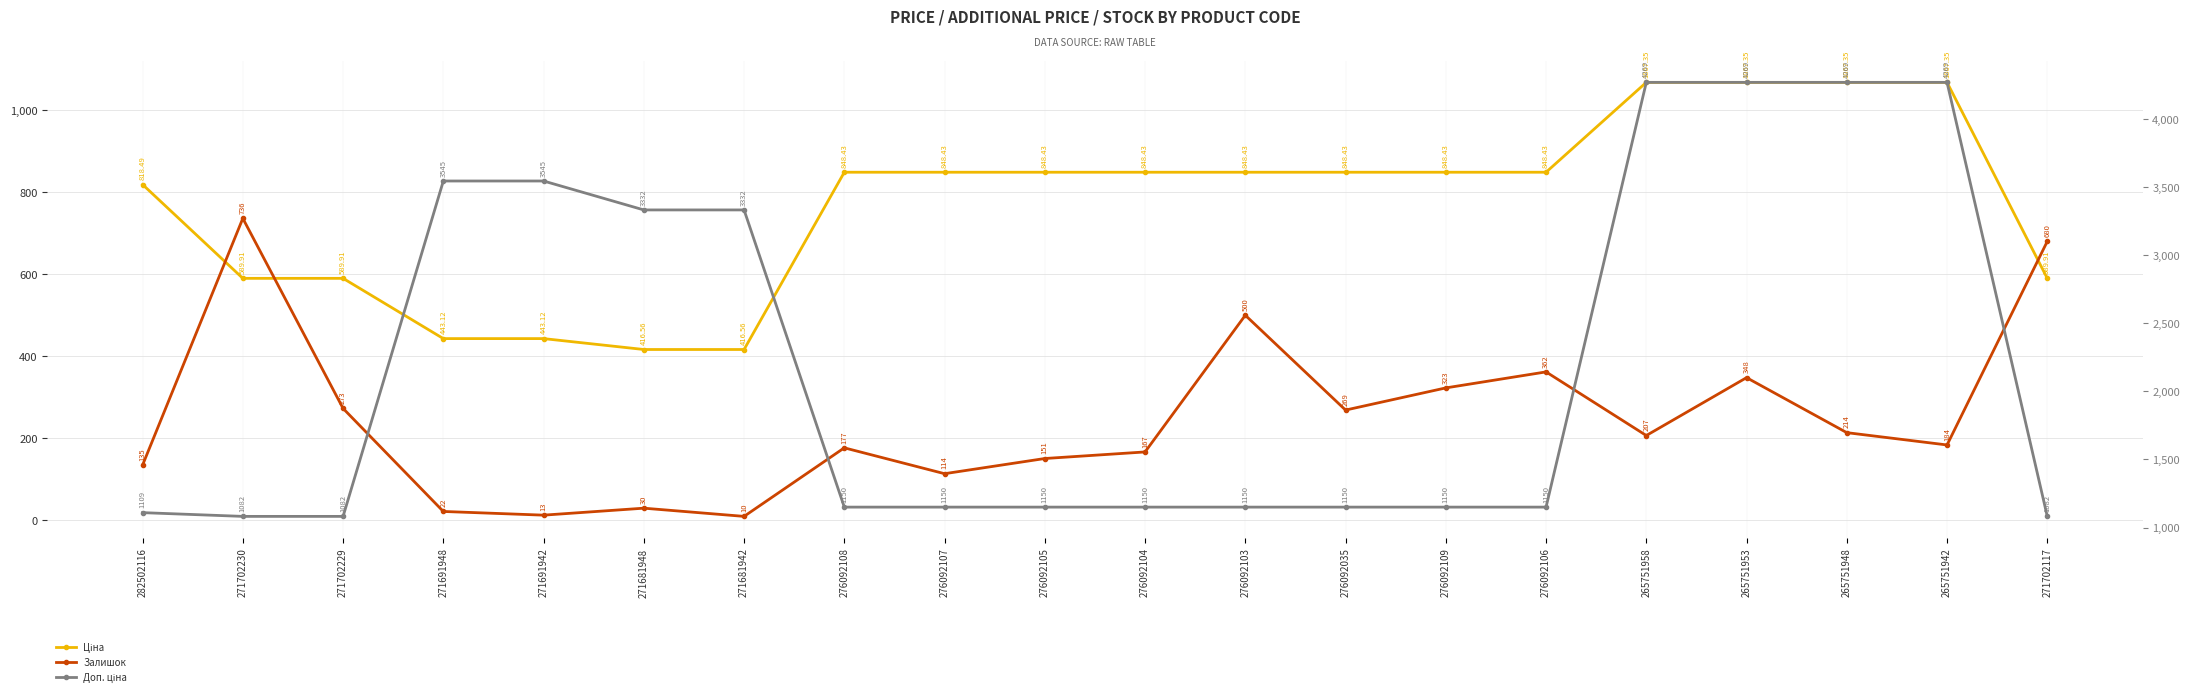

Where is Залишок nearest to the value 373?

276092106